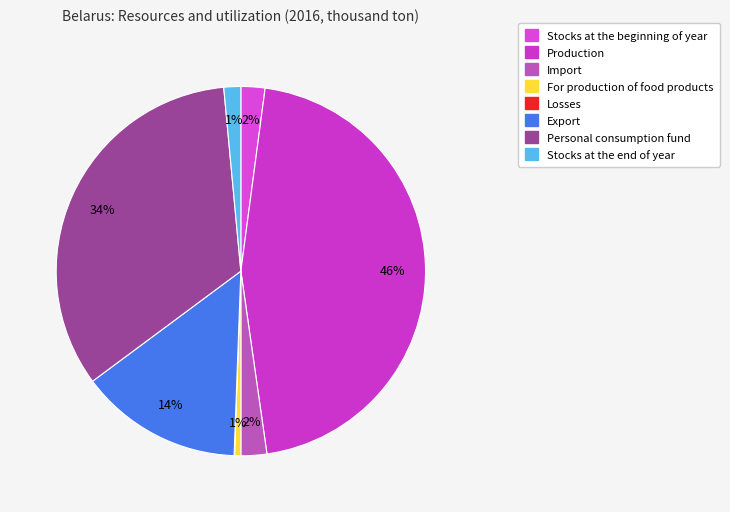

To the nearest percent, what is the average slice percentage?

12%